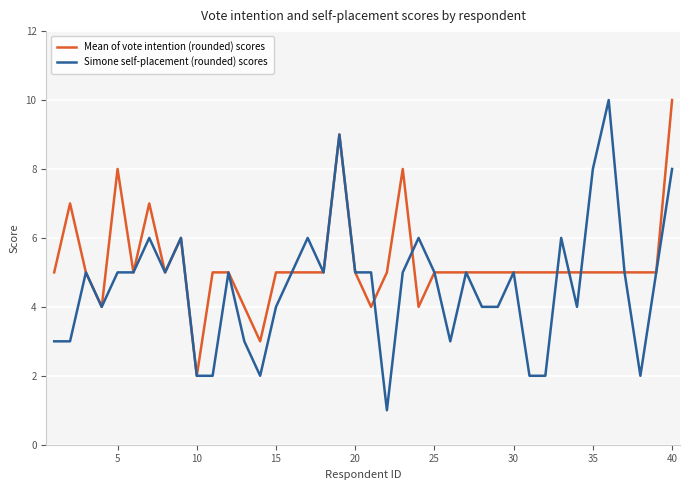

What is the greatest value displayed?

10